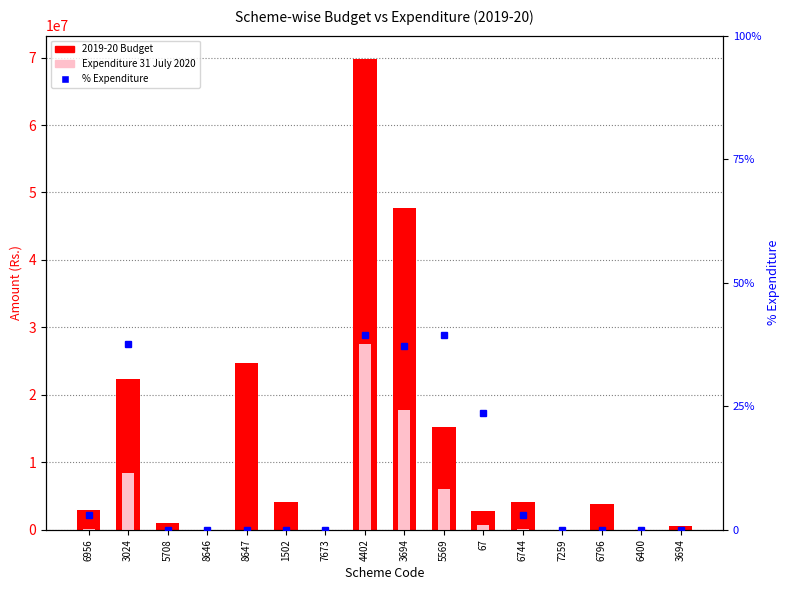

Which category has the lowest value in the 2019-20 Budget series?

8646